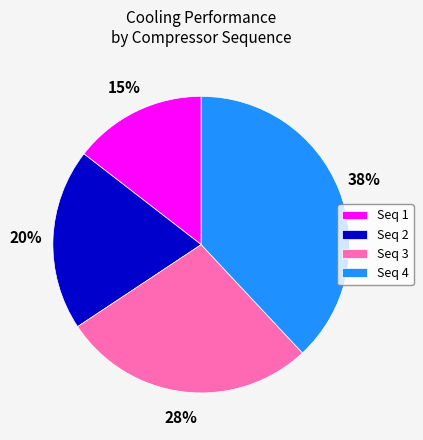

Do Seq 4 and Seq 3 together represent more than half of the pie?

Yes